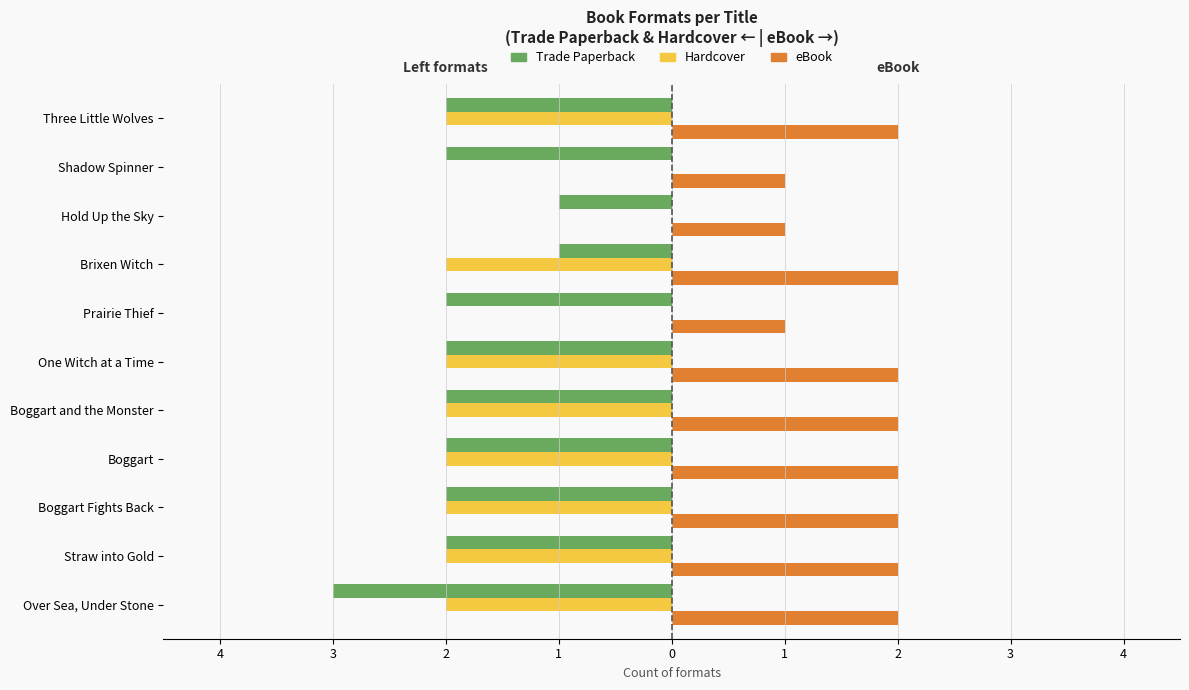

What is the label of the 6th bar from the right?

One Witch at a Time